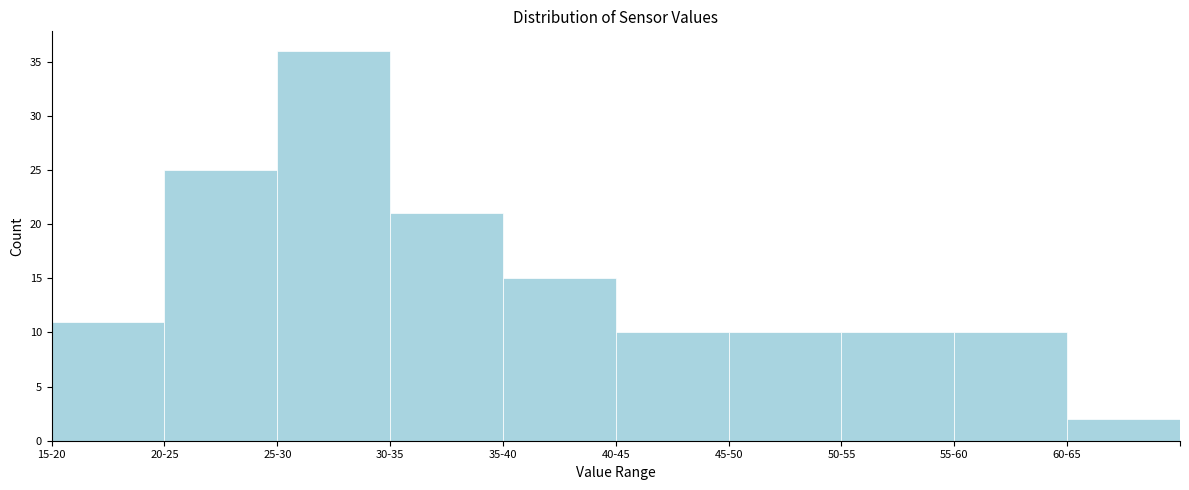

Reading right to left, what are all the values shown in this chart?

60-65=2	55-60=10	50-55=10	45-50=10	40-45=10	35-40=15	30-35=21	25-30=36	20-25=25	15-20=11